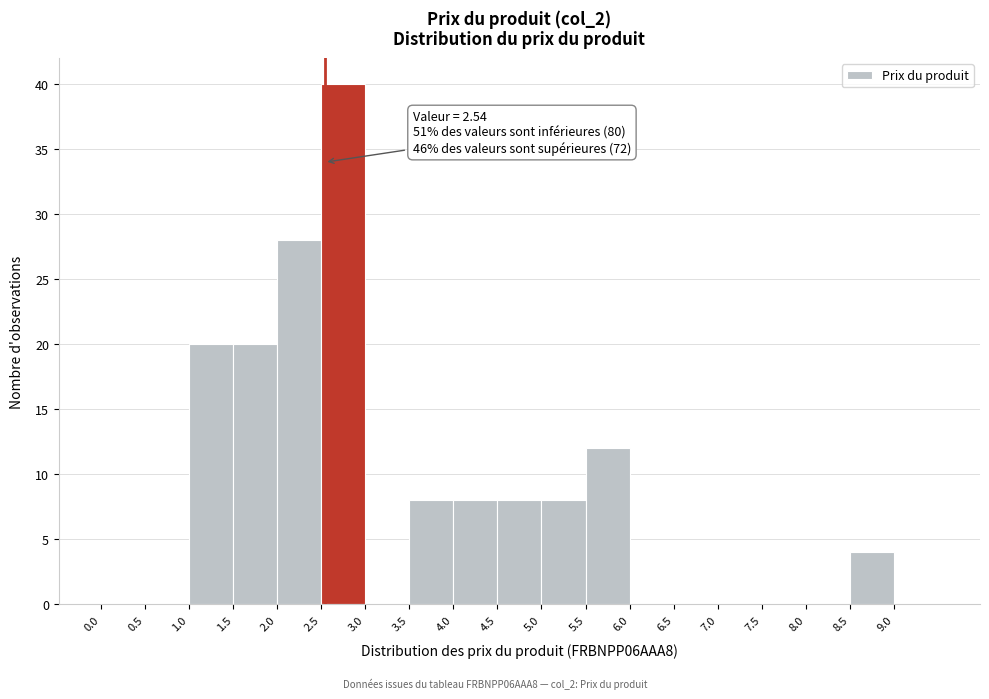

Which range on the x-axis has the tallest bar?

2.5 to 3.0